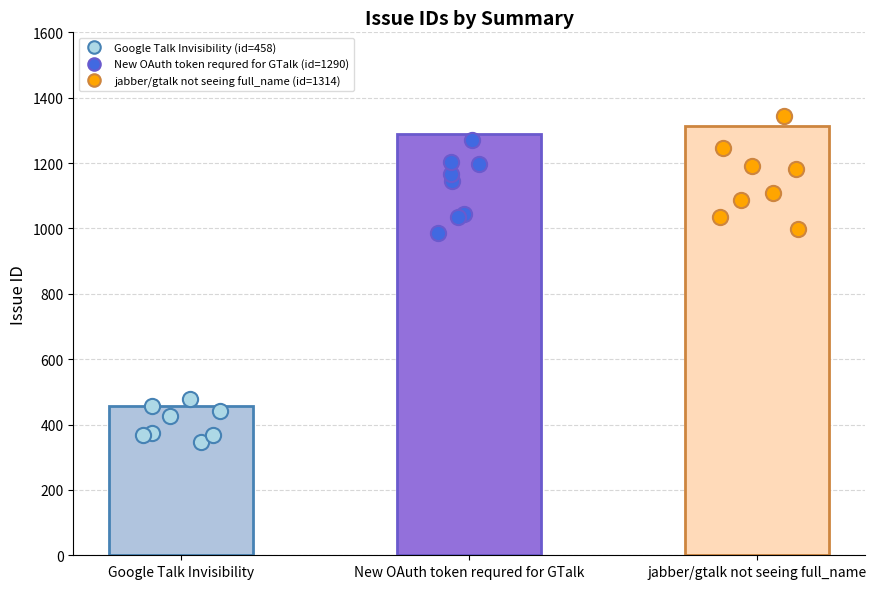

What is the ratio of the value at New OAuth token requred for GTalk to the value at Google Talk Invisibility?

2.8